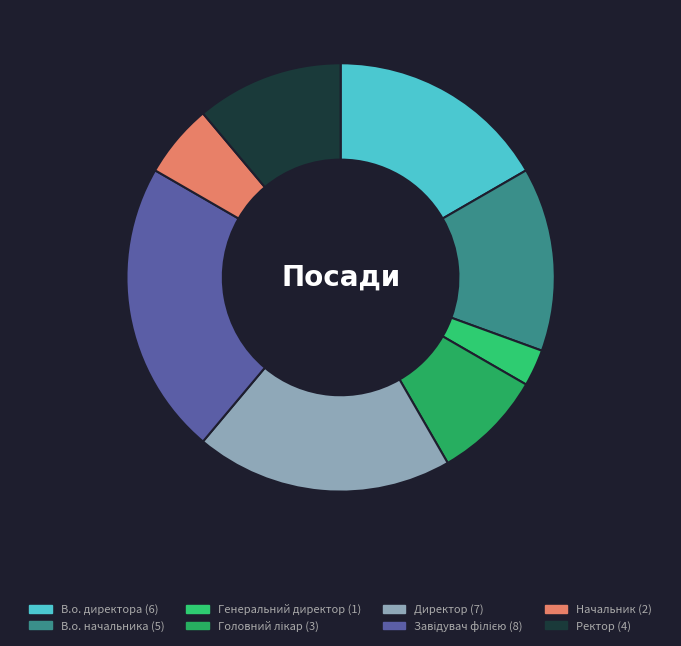

To the nearest percent, what is the combined percentage of Ректор and Начальник?

17%